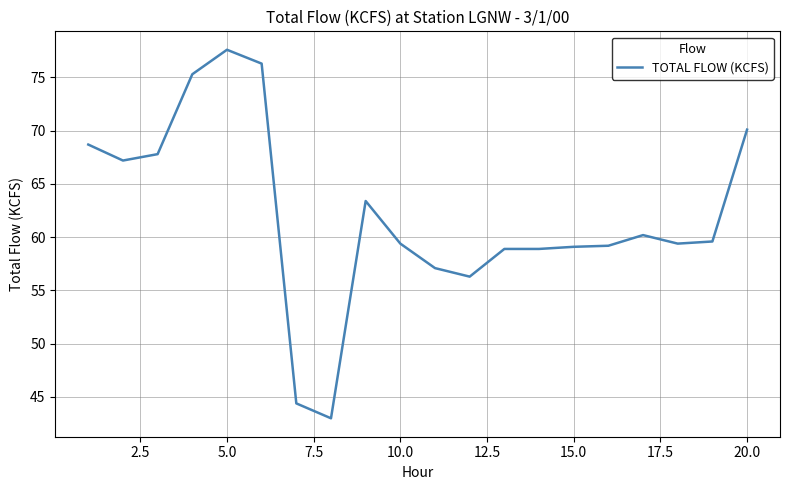

What is the greatest value displayed?

77.6